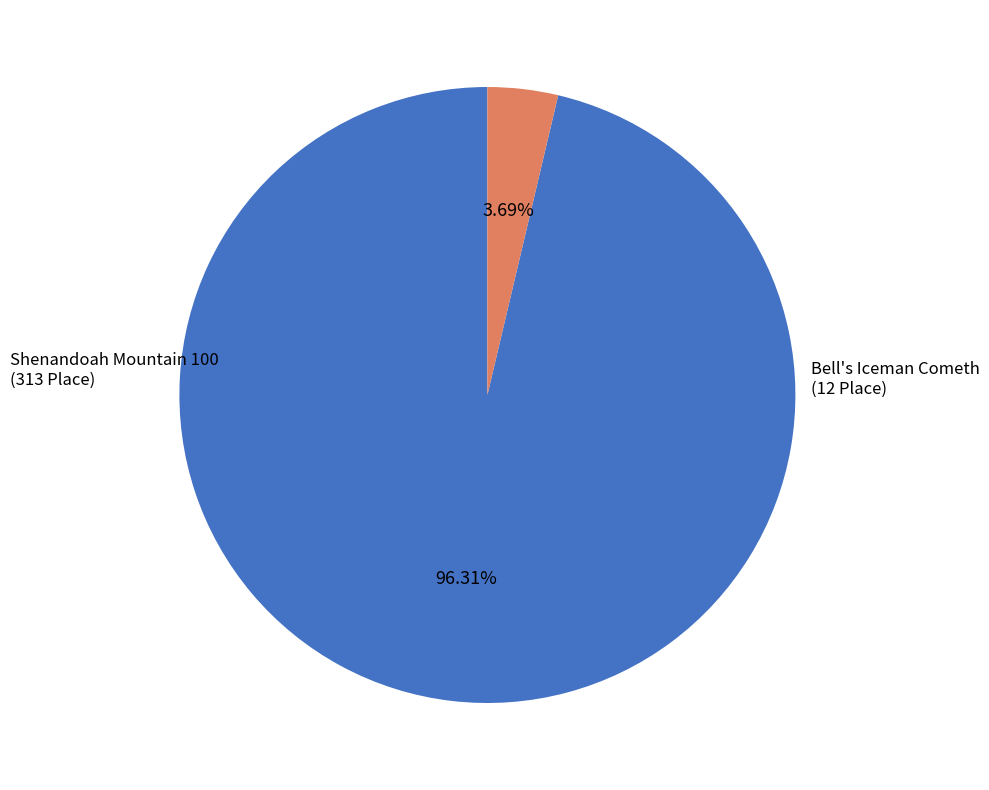

Which has a higher value, Shenandoah Mountain 100 or Bell's Iceman Cometh?

Shenandoah Mountain 100